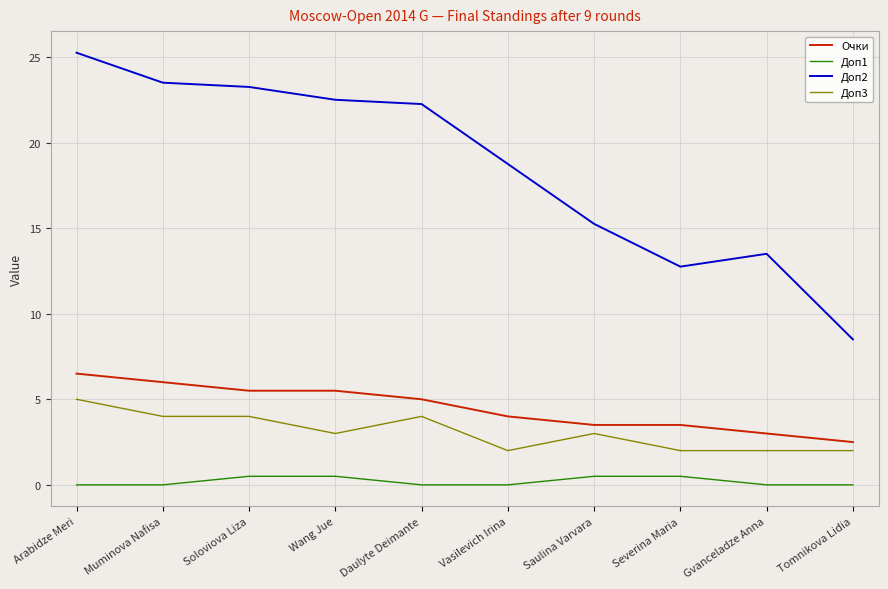

Between Muminova Nafisa and Tomnikova Lidia, which series saw the biggest shift?

Доп2